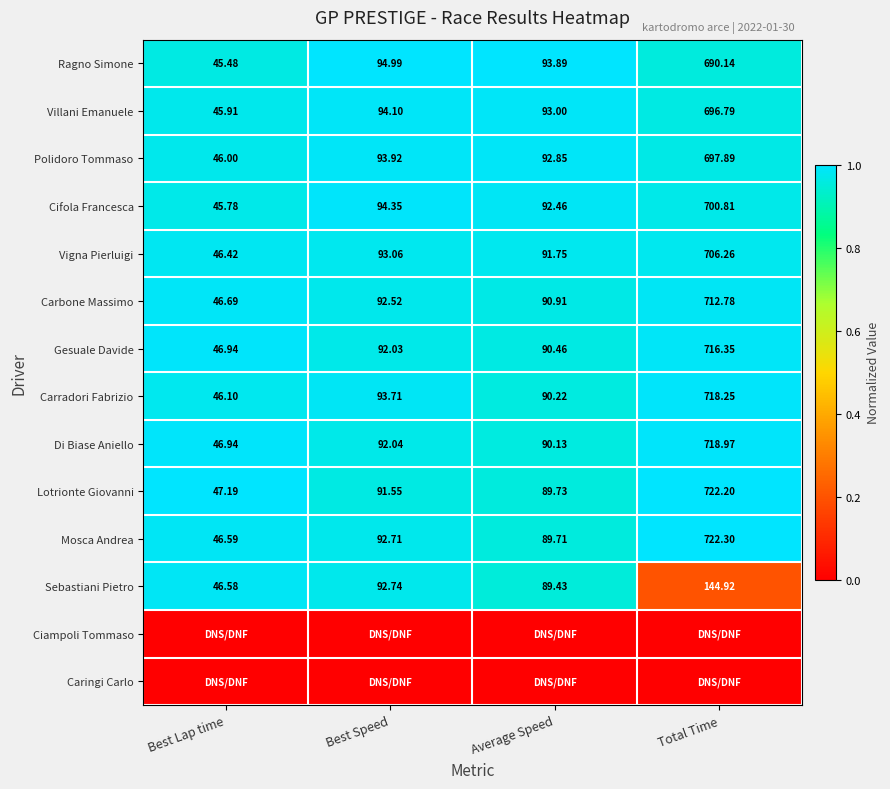

Where is Di Biase Aniello nearest to the value 382?

Best Speed